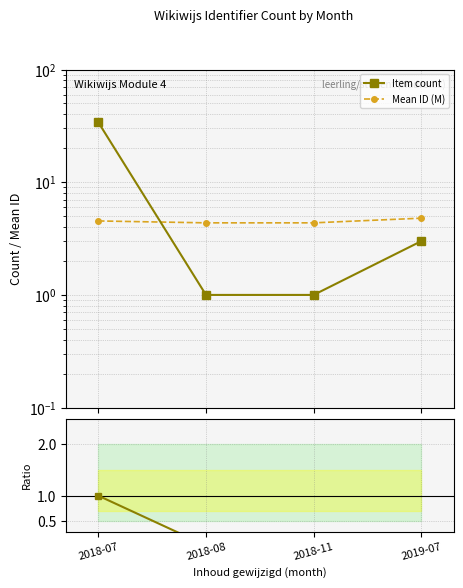

What is the difference between the maximum and minimum values in the Ratio to 2018-07 series?

1.0